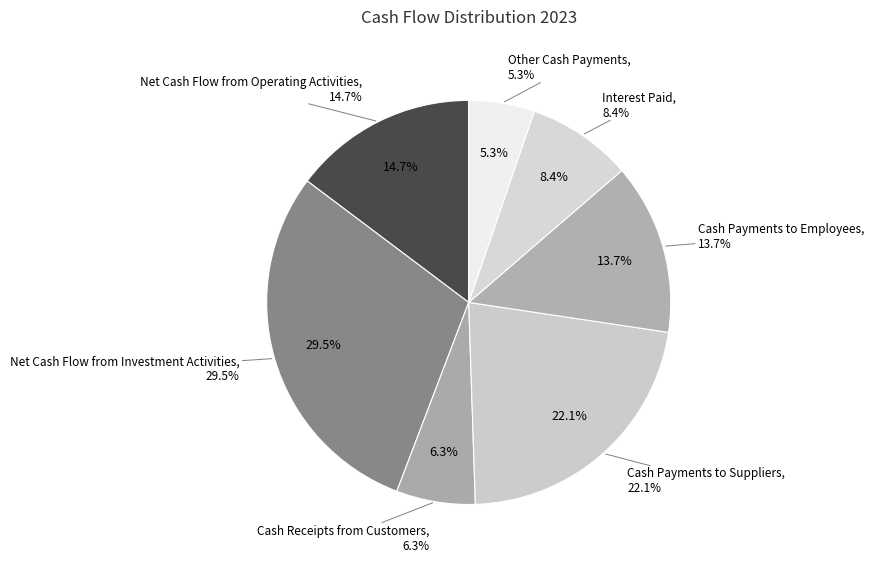

Count the number of slices in the pie.

7